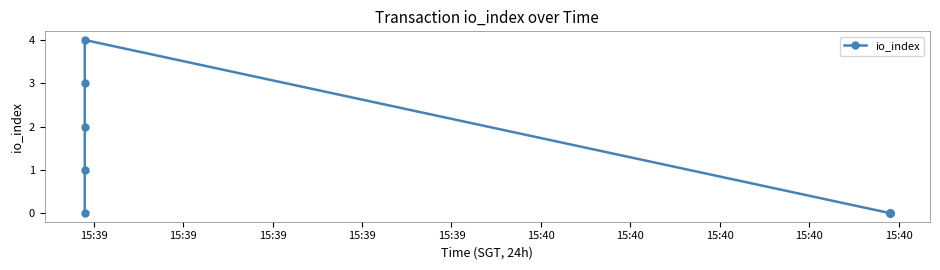

How many values exceed 0?

4